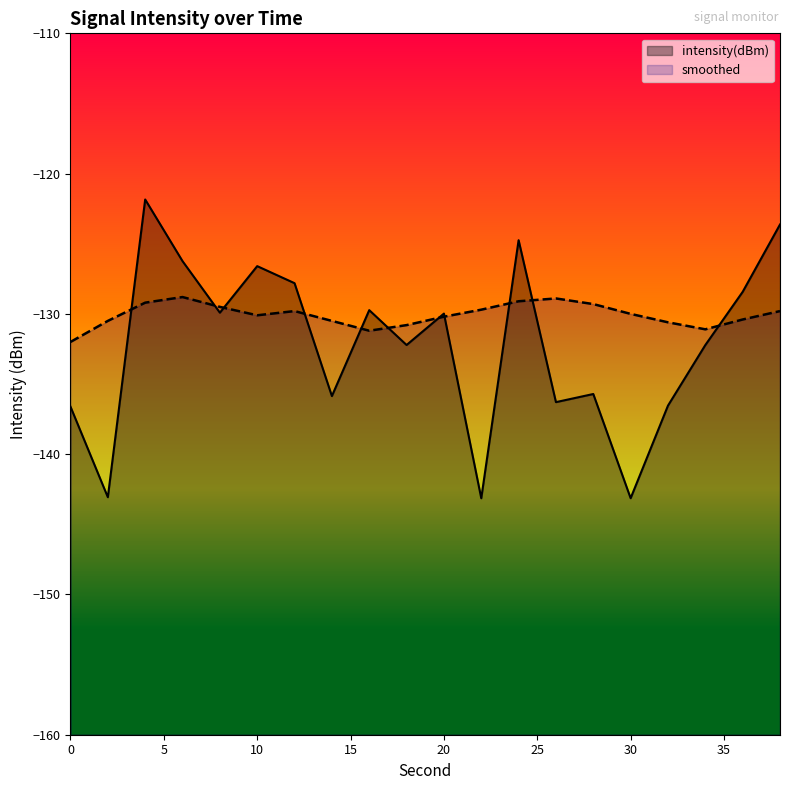

Reading left to right, extract all data points from this chart.

intensity(dBm): -136.6	-143.1	-121.8	-126.2	-129.9	-126.6	-127.8	-135.9	-129.7	-132.2	-130.0	-143.1	-124.7	-136.3	-135.7	-143.1	-136.5	-132.2	-128.4	-123.6
smoothed: -132.0	-130.5	-129.2	-128.8	-129.5	-130.1	-129.8	-130.5	-131.2	-130.8	-130.2	-129.7	-129.1	-128.9	-129.3	-130.0	-130.6	-131.1	-130.4	-129.8